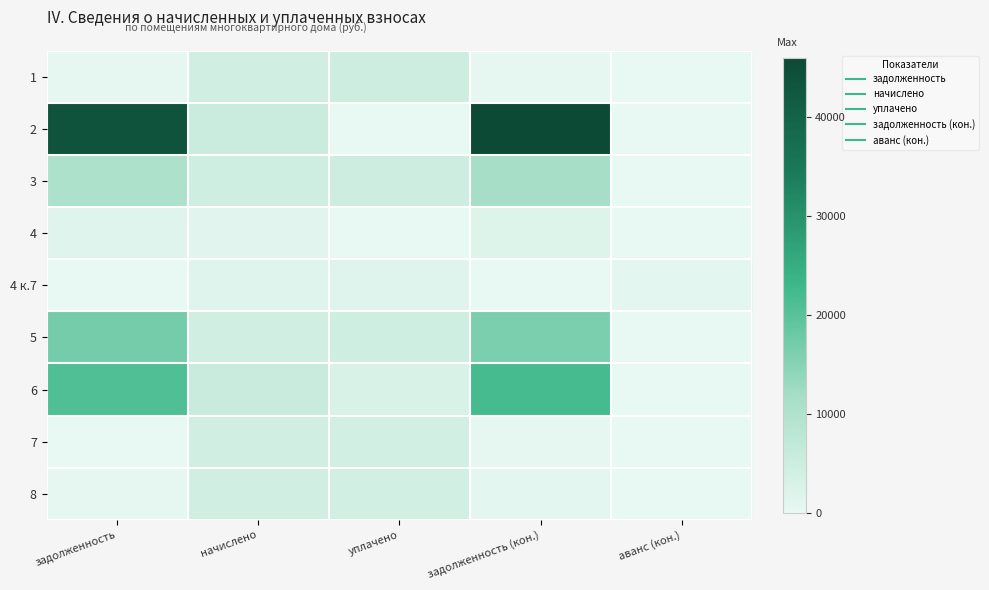

Reading right to left, transcribe all the data shown in this chart.

1: аванс (кон.)=0.0	задолженность (кон.)=346.6	уплачено=4677.1	начислено=4159.3	задолженность=346.6
2: аванс (кон.)=0.0	задолженность (кон.)=46018.8	уплачено=0.0	начислено=5512.9	задолженность=43719.6
3: аванс (кон.)=0.0	задолженность (кон.)=11590.6	уплачено=5000.0	начислено=4446.1	задолженность=10336.6
4: аванс (кон.)=0.0	задолженность (кон.)=1853.0	уплачено=0.0	начислено=1111.6	задолженность=1535.1
4 к.7: аванс (кон.)=688.0	задолженность (кон.)=0.0	уплачено=1500.0	начислено=1694.2	задолженность=0.0
5: аванс (кон.)=0.0	задолженность (кон.)=16295.6	уплачено=4500.0	начислено=4311.7	задолженность=16985.3
6: аванс (кон.)=0.0	задолженность (кон.)=22092.3	уплачено=2753.0	начислено=5584.6	задолженность=20948.2
7: аванс (кон.)=0.0	задолженность (кон.)=356.3	уплачено=3919.5	начислено=4275.8	задолженность=0.0
8: аванс (кон.)=0.0	задолженность (кон.)=705.2	уплачено=3818.9	начислено=4231.0	задолженность=353.9